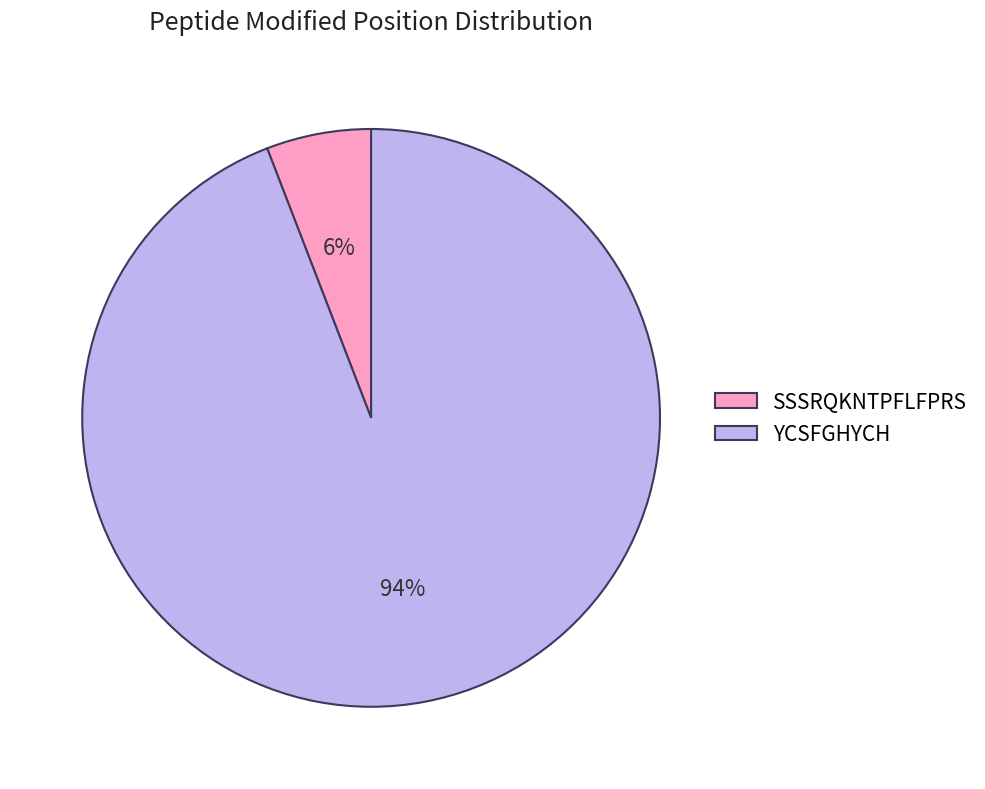

Which has a higher value, YCSFGHYCH or SSSRQKNTPFLFPRS?

YCSFGHYCH